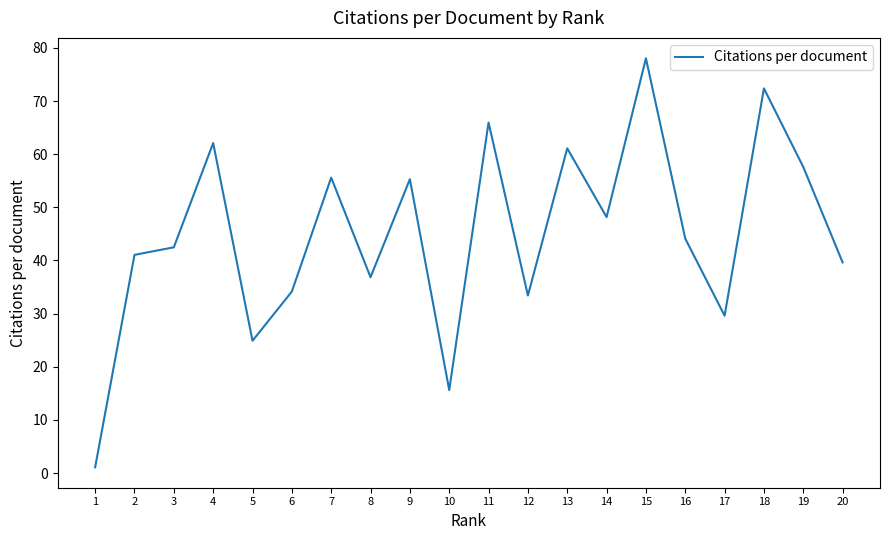

The value at 17 is 40.8. True or false?

False